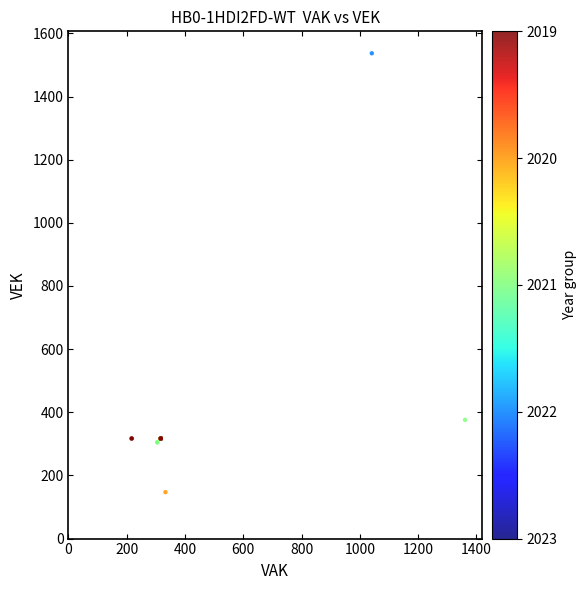

What Y value in the scatter plot is closest to 842?

376